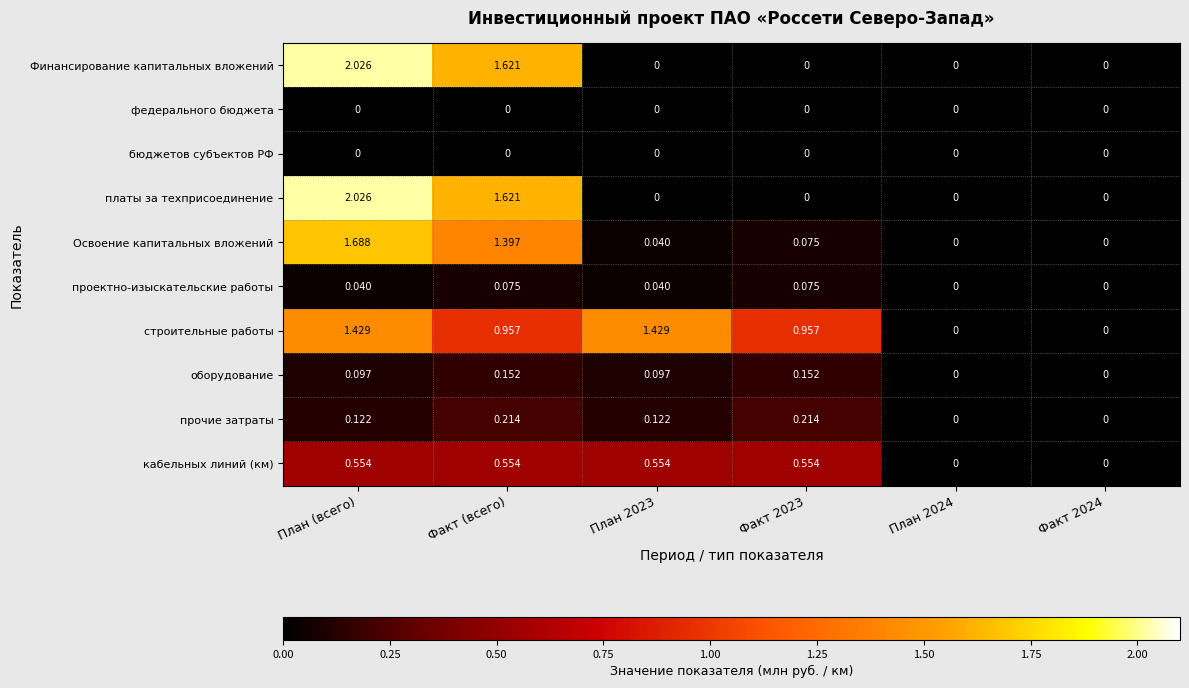

Which series has the largest total across all categories?

строительные работы